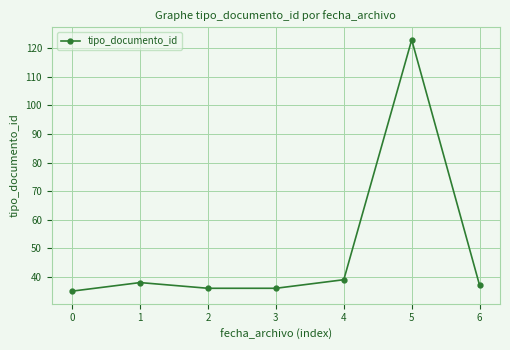

What is the value of the 2nd point from the left?

38